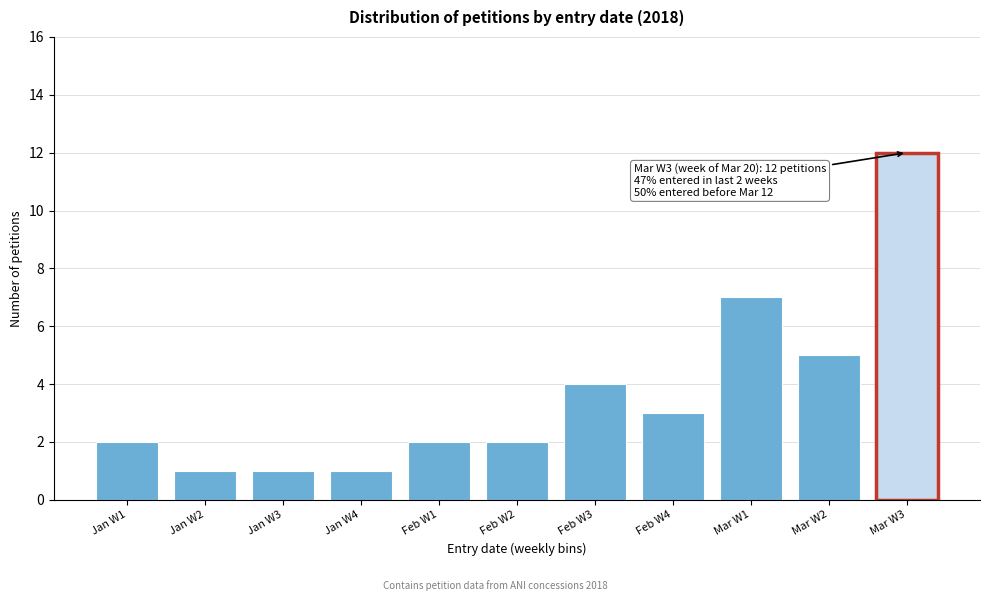

Reading left to right, transcribe all the data shown in this chart.

2	1	1	1	2	2	4	3	7	5	12